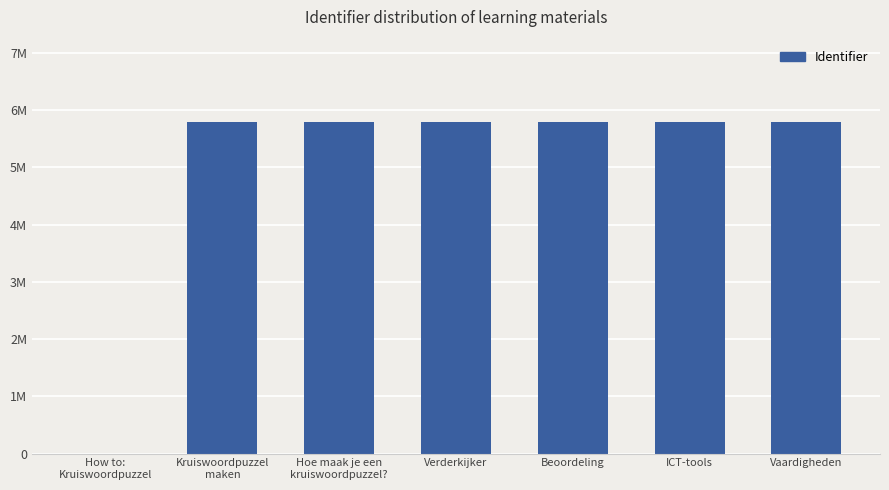

What is the sum of the values at Verderkijker and Vaardigheden?

11571780